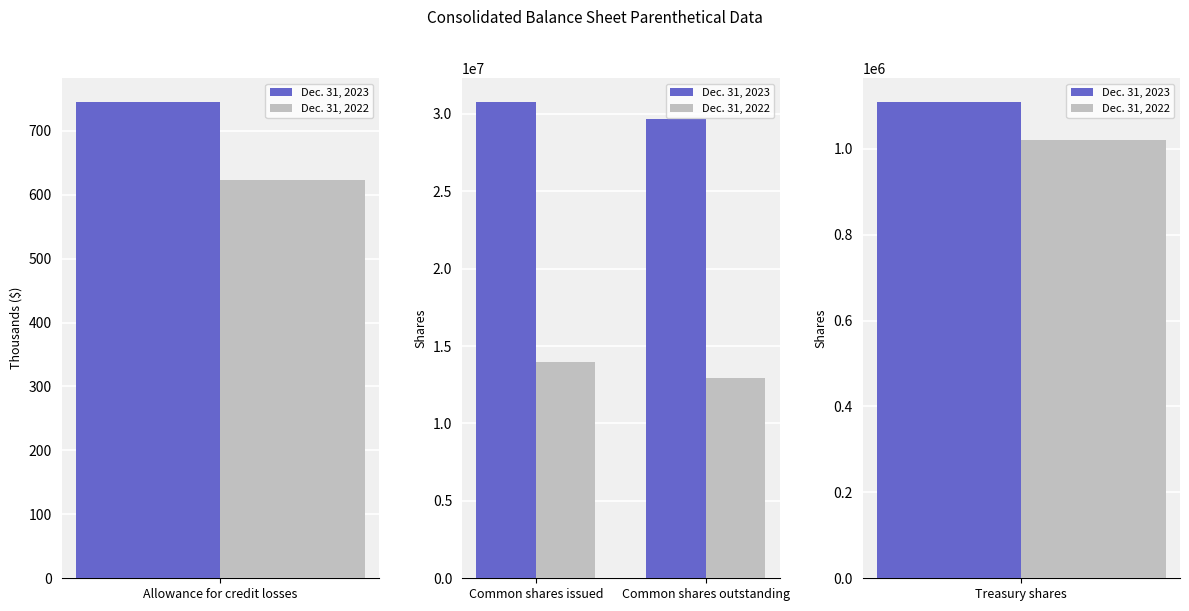

What is the highest value of the Dec. 31, 2022 series?

13985986